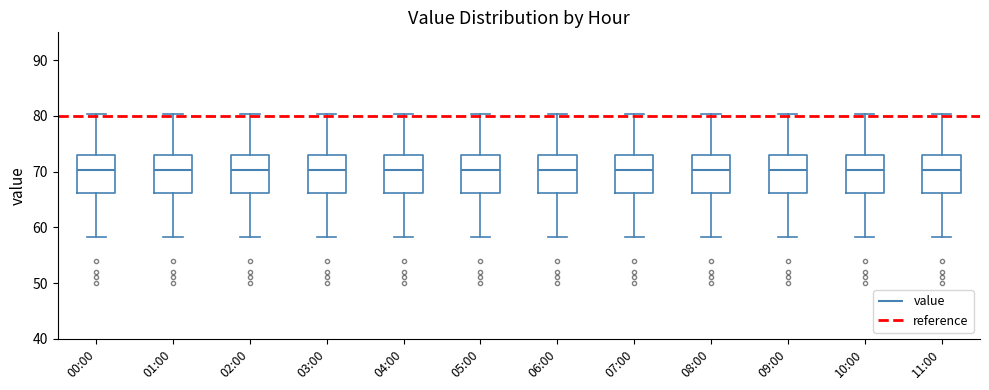

Reading left to right, transcribe this box plot: for each box, give where its median line is, the range the box spans, and where its two whiskers end, as read against the y-axis. The values are not printed on the chart, so give them approximately, as read against the axis.

00:00: median 70, box 66 to 73, whiskers 58 to 80
01:00: median 70, box 66 to 73, whiskers 58 to 80
02:00: median 70, box 66 to 73, whiskers 58 to 80
03:00: median 70, box 66 to 73, whiskers 58 to 80
04:00: median 70, box 66 to 73, whiskers 58 to 80
05:00: median 70, box 66 to 73, whiskers 58 to 80
06:00: median 70, box 66 to 73, whiskers 58 to 80
07:00: median 70, box 66 to 73, whiskers 58 to 80
08:00: median 70, box 66 to 73, whiskers 58 to 80
09:00: median 70, box 66 to 73, whiskers 58 to 80
10:00: median 70, box 66 to 73, whiskers 58 to 80
11:00: median 70, box 66 to 73, whiskers 58 to 80